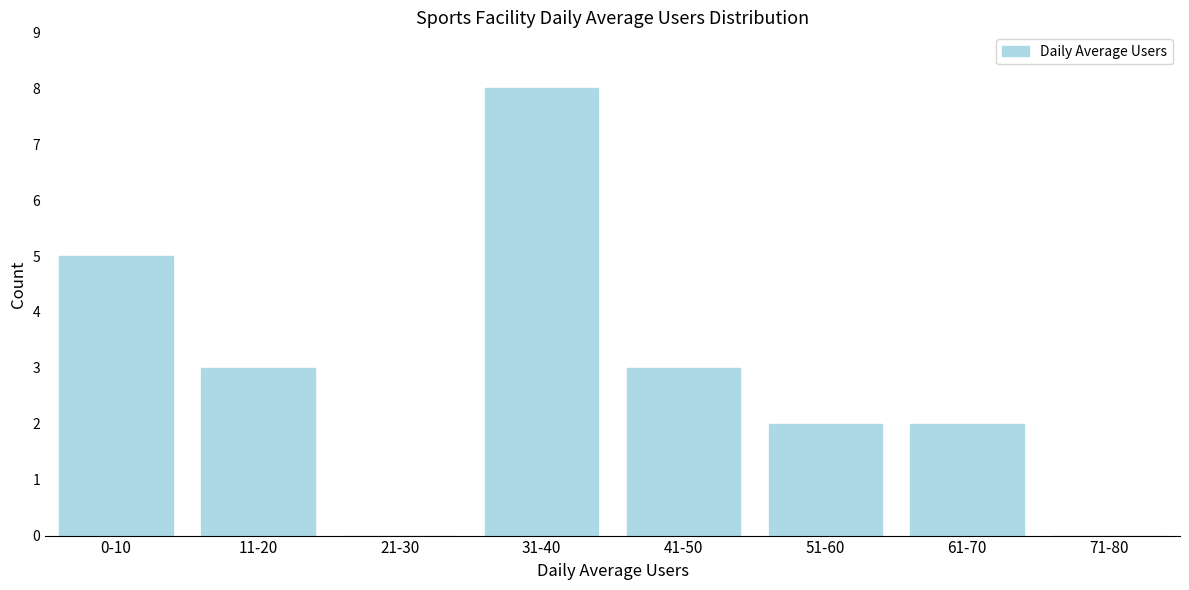

Reading right to left, what are all the values shown in this chart?

71-80=0	61-70=2	51-60=2	41-50=3	31-40=8	21-30=0	11-20=3	0-10=5